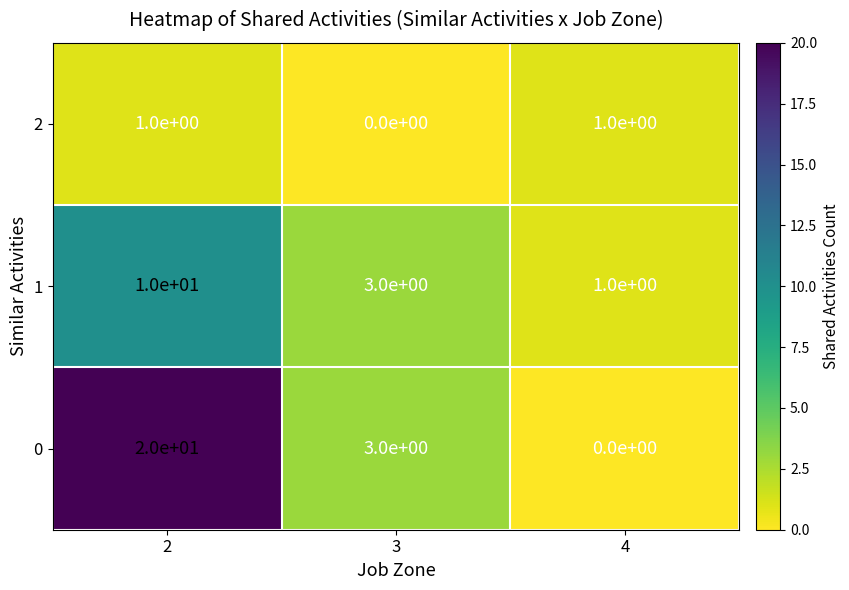

Which series has the largest total across all categories?

0